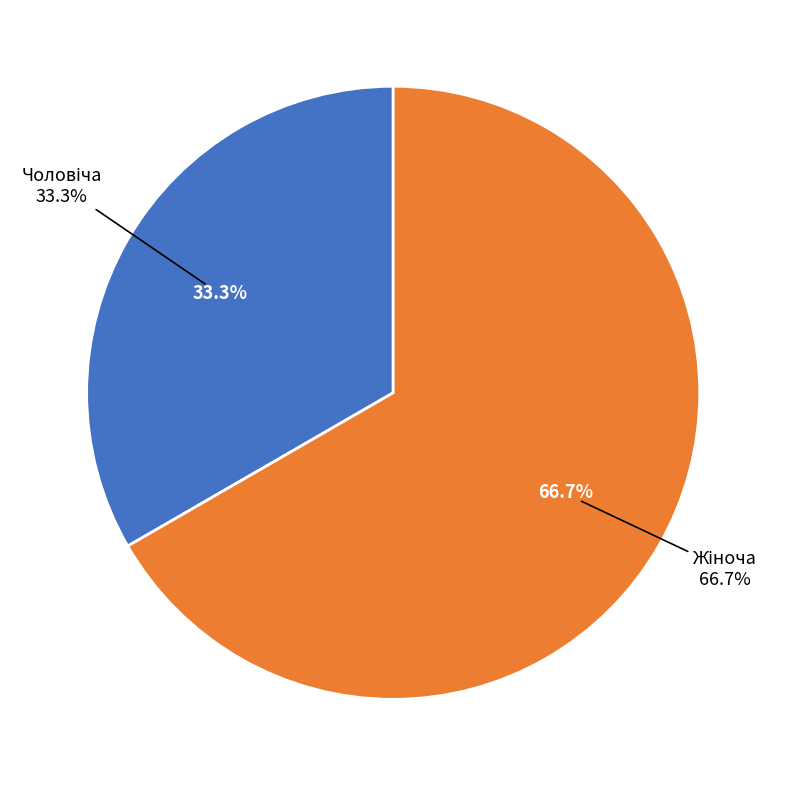

Does any single category account for the majority?

Yes